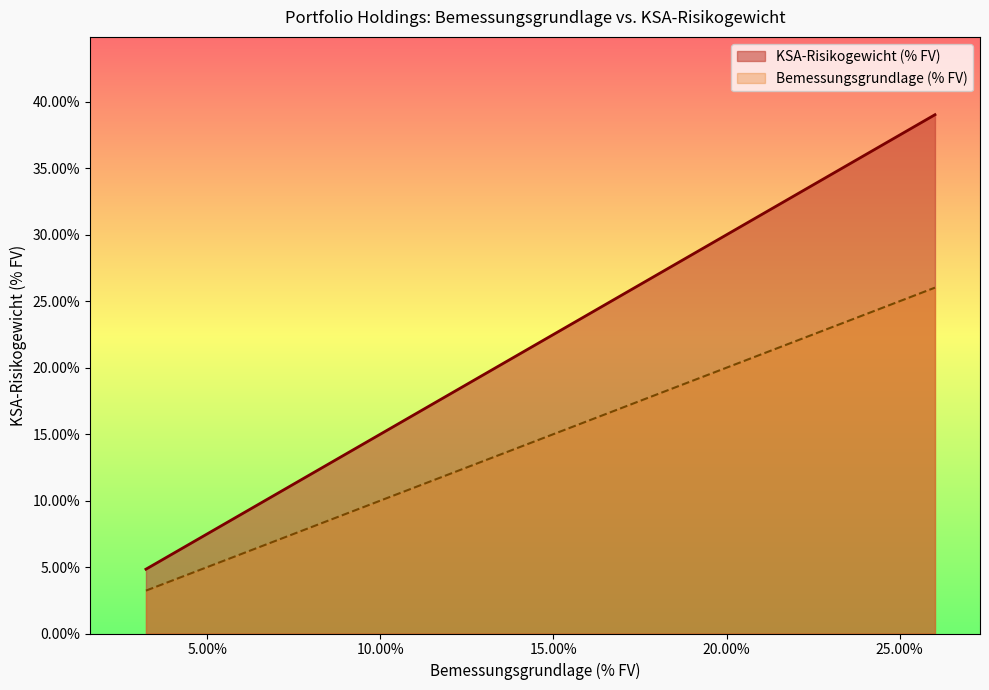

Rank the series at Equity Residential from lowest to highest value.

Bemessungsgrundlage (% FV), KSA-Risikogewicht (% FV)